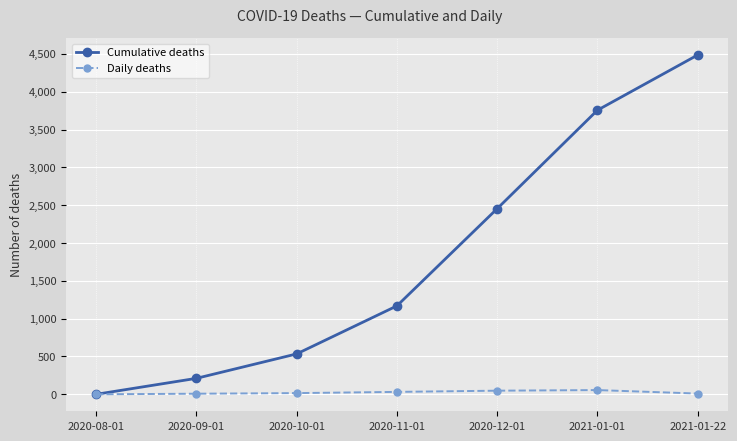

Which series changed the most between 2020-10-01 and 2020-12-01?

Cumulative deaths